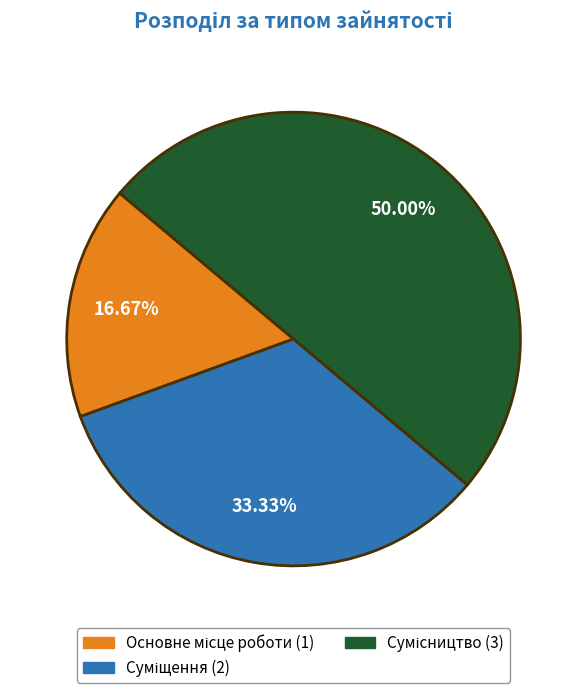

Does Суміщення represent more than half of the total?

No